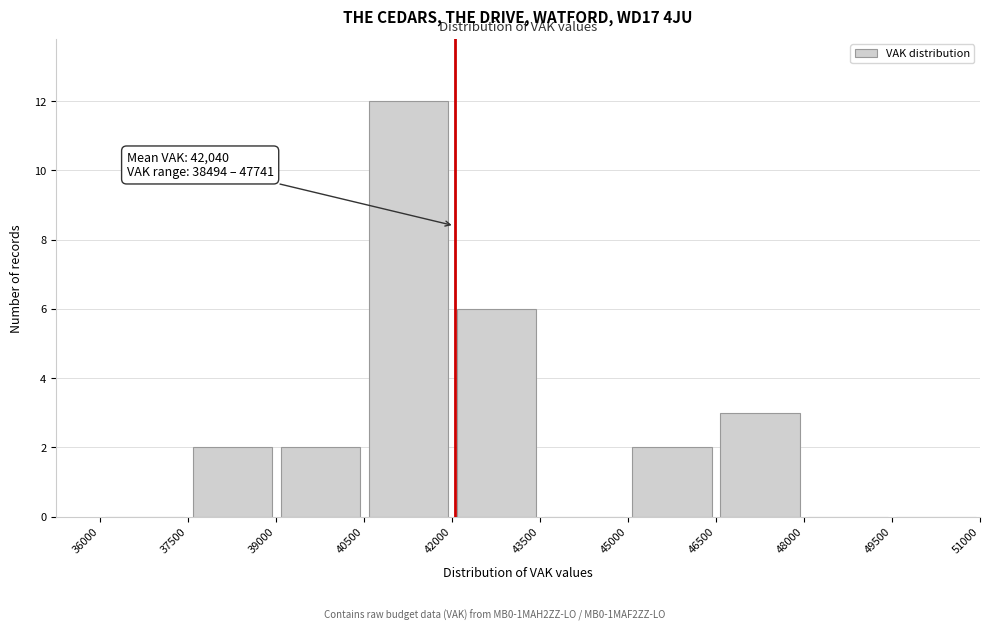

Which range on the x-axis has the tallest bar?

40500 to 42000